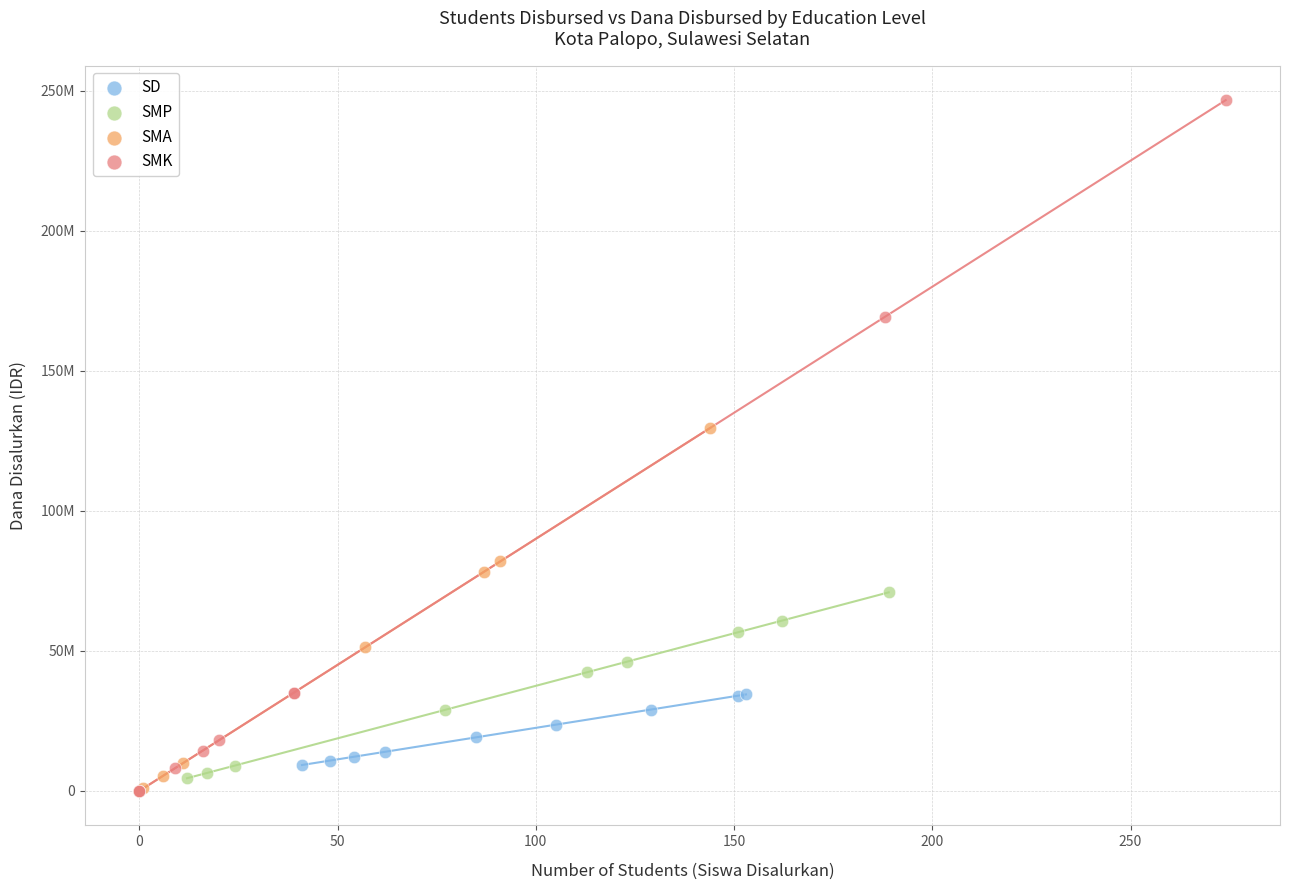

Which series has the largest Y range (max minus min)?

SMK